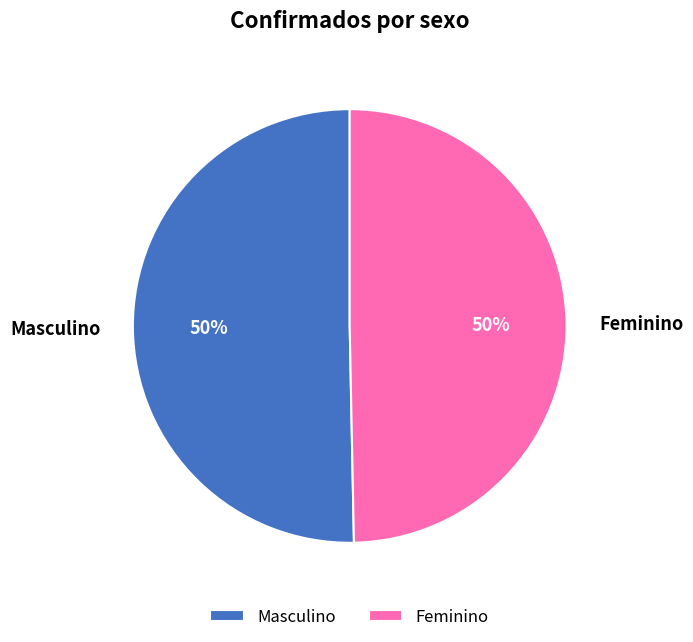

To the nearest percent, what is the average slice percentage?

50%